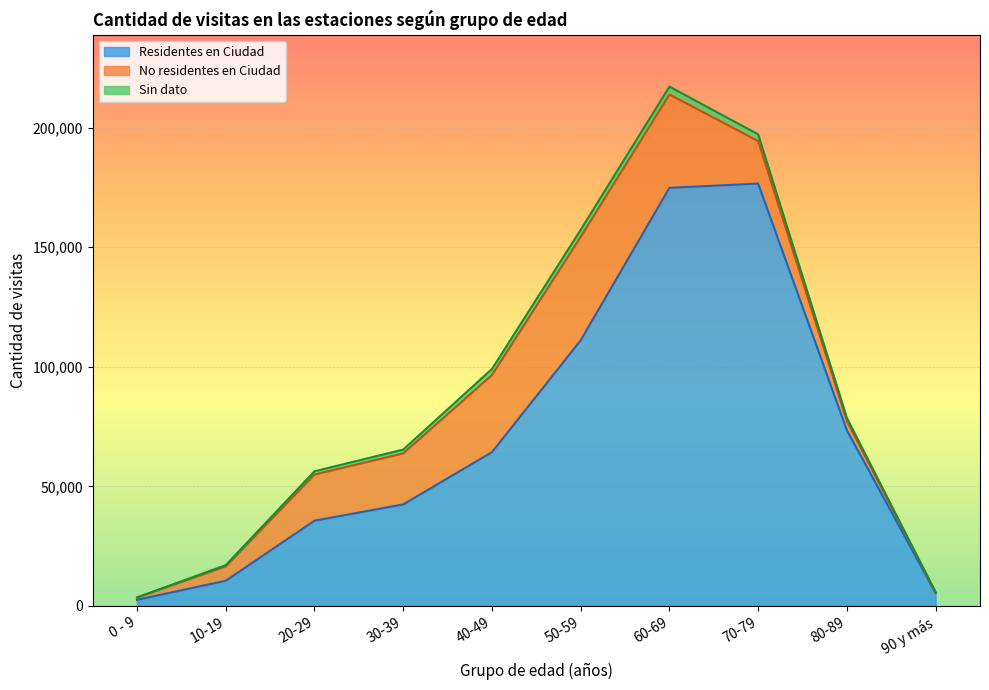

At which category is the sum across all series the highest?

60-69